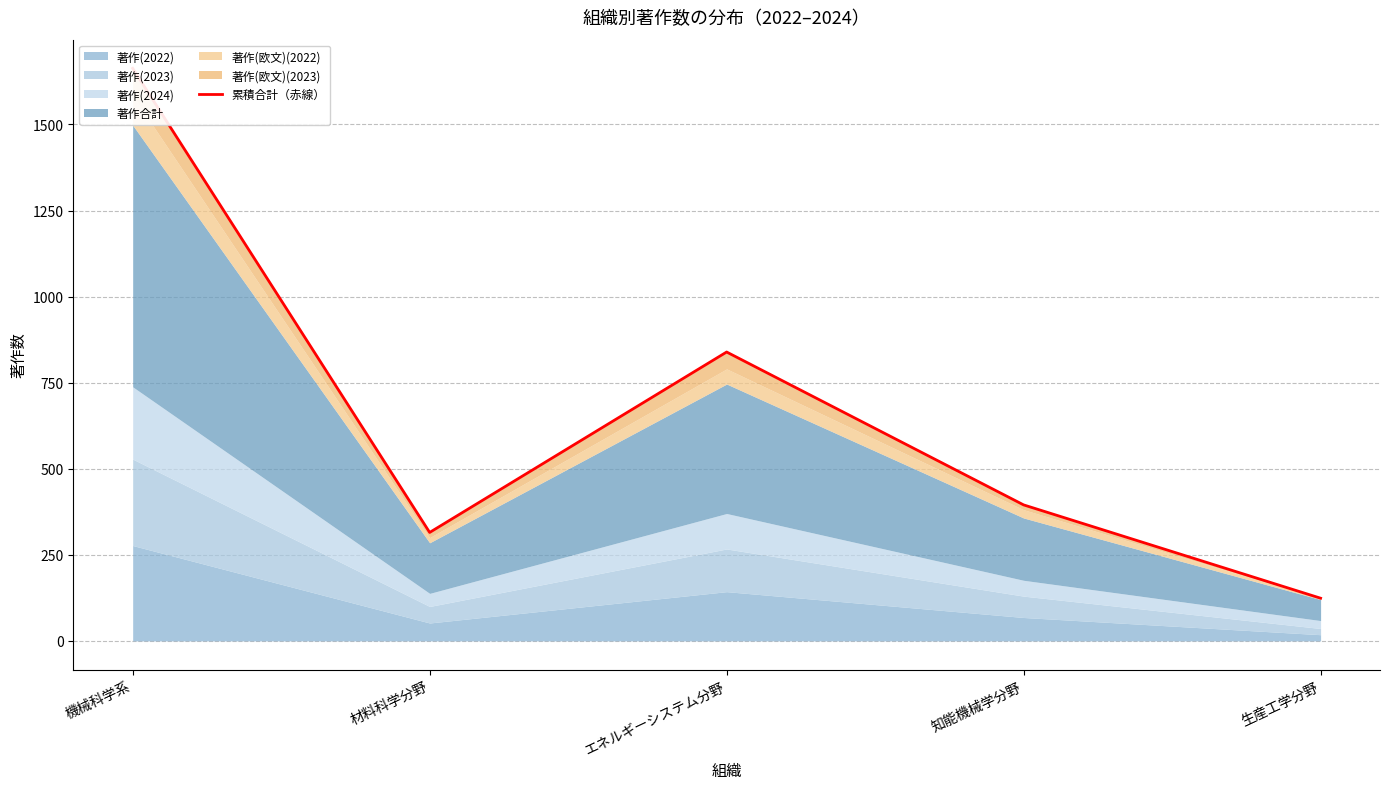

What is the difference between the maximum and second lowest values?

1348